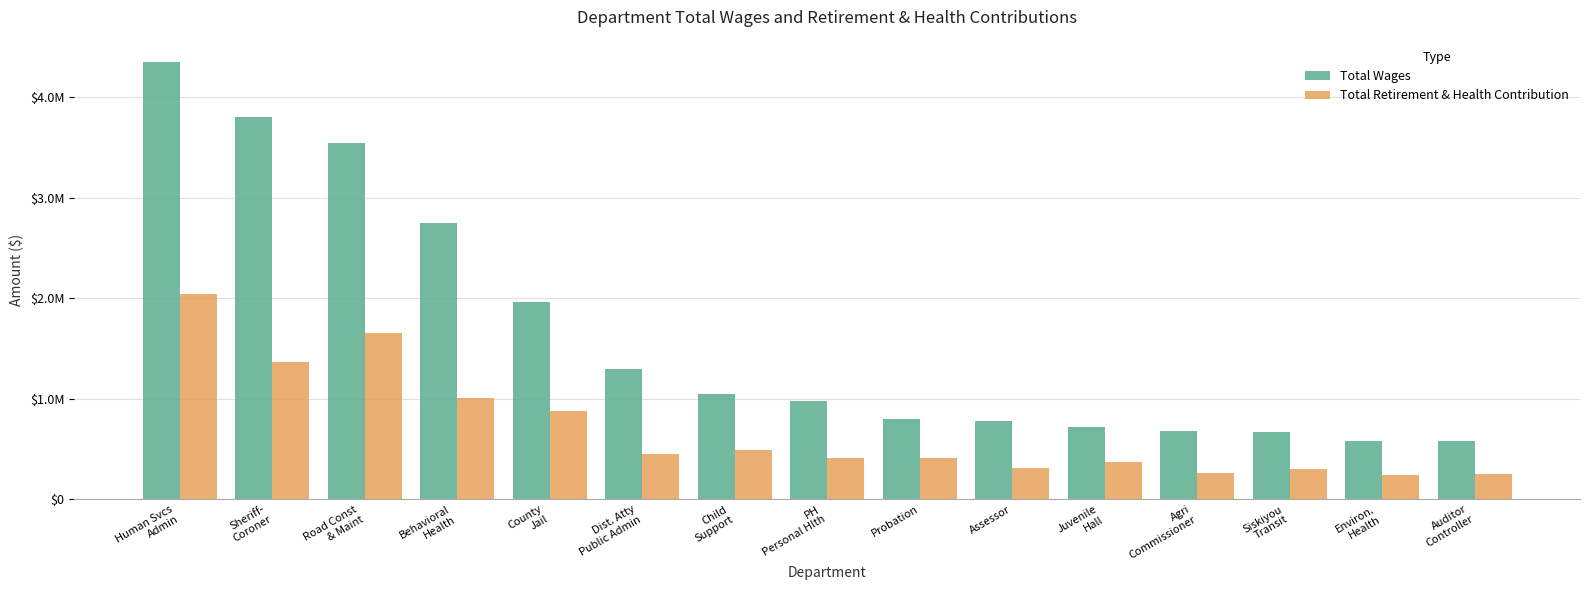

Rank the series by their average value, from lowest to highest.

Total Retirement & Health Contribution, Total Wages